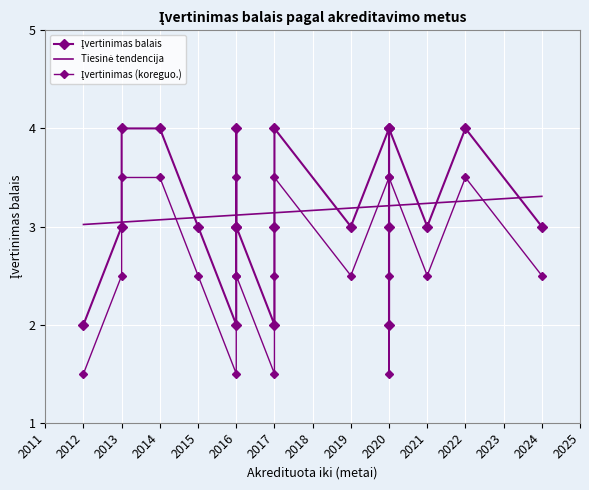

What is the average value?

3